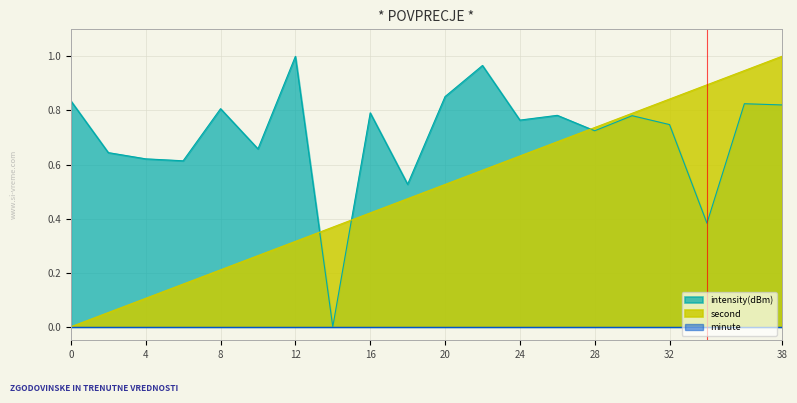

Is the value of intensity(dBm) at 22 greater than the value of second at 16?

Yes